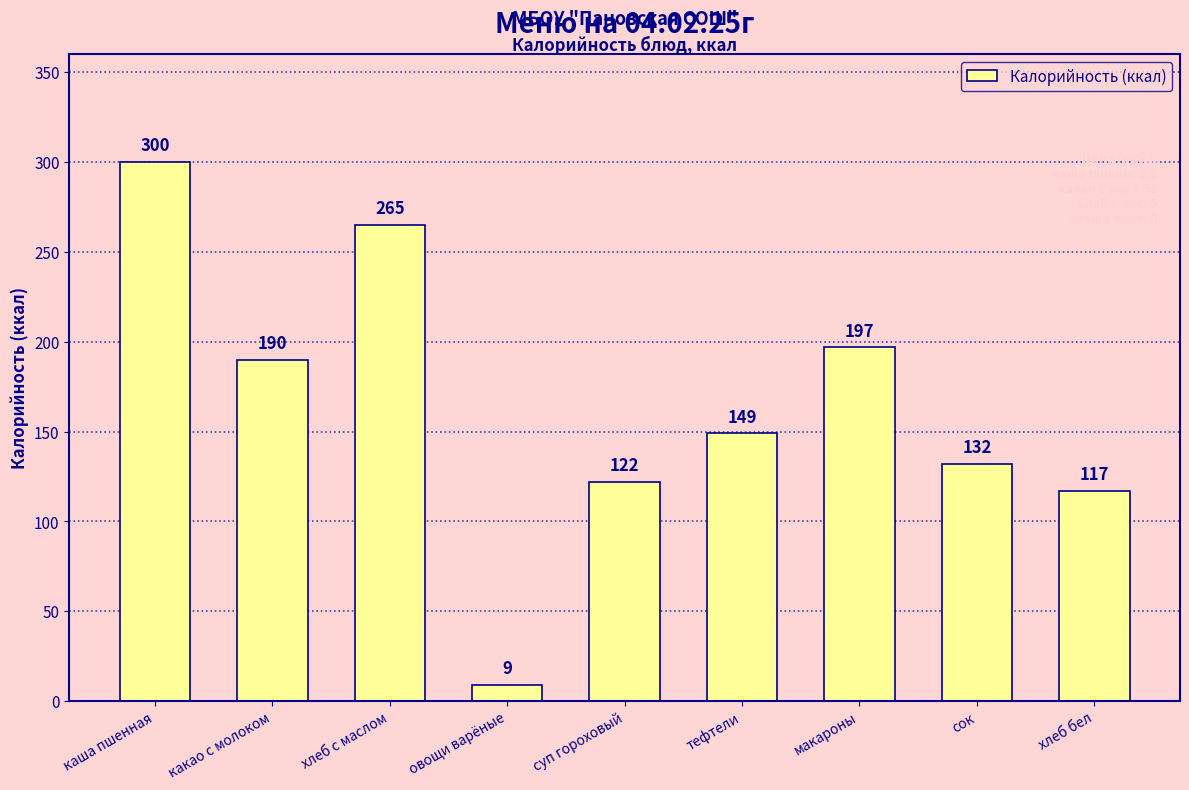

Which category has the highest value across all series?

каша пшенная